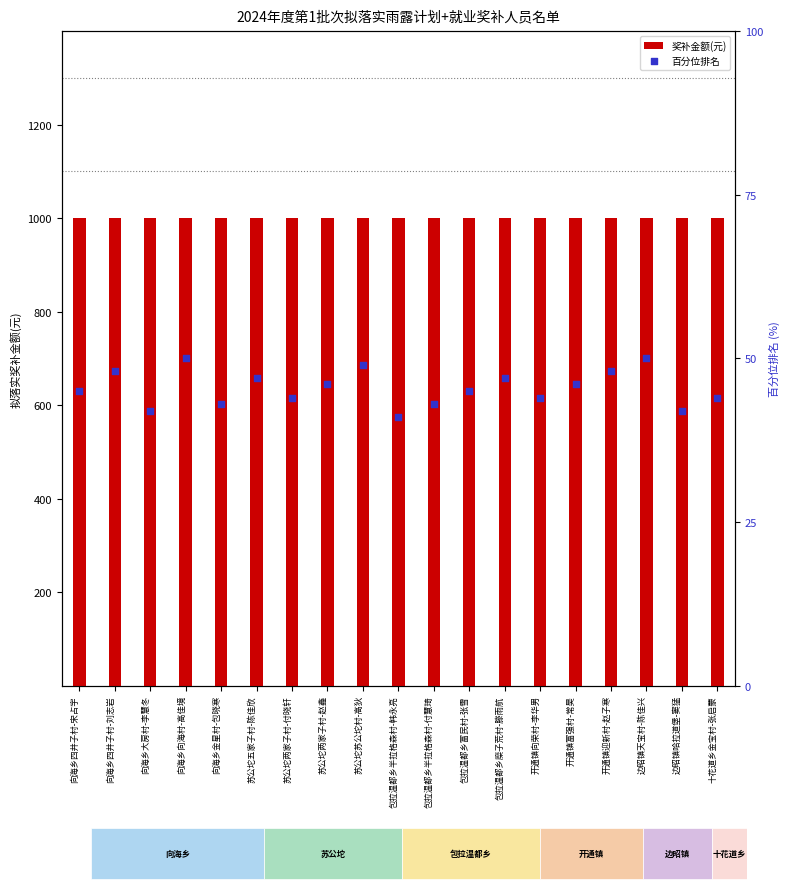

What is the total value across all series at 苏公坨两家子村-赵鑫?

1046